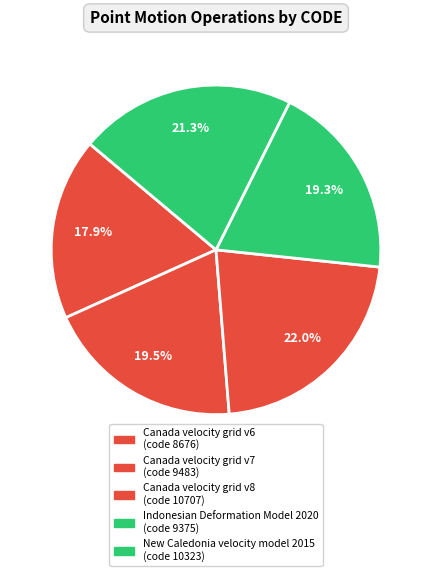

To the nearest percent, what is the average slice percentage?

20%